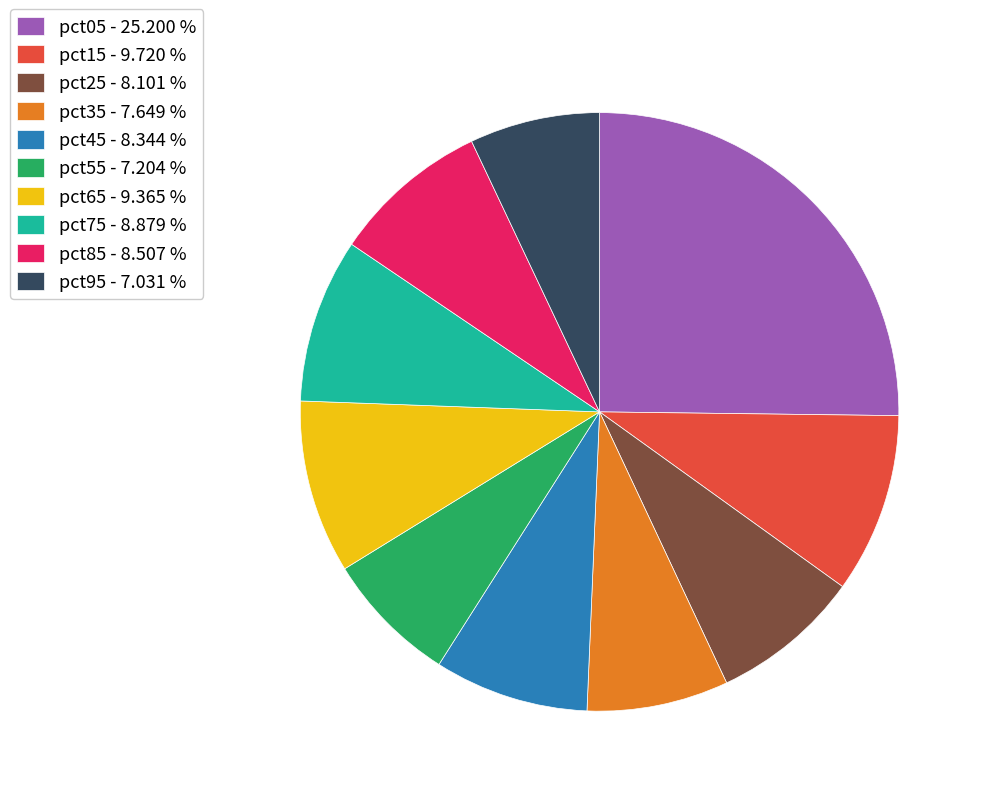

Which category has the biggest portion of the pie?

pct05